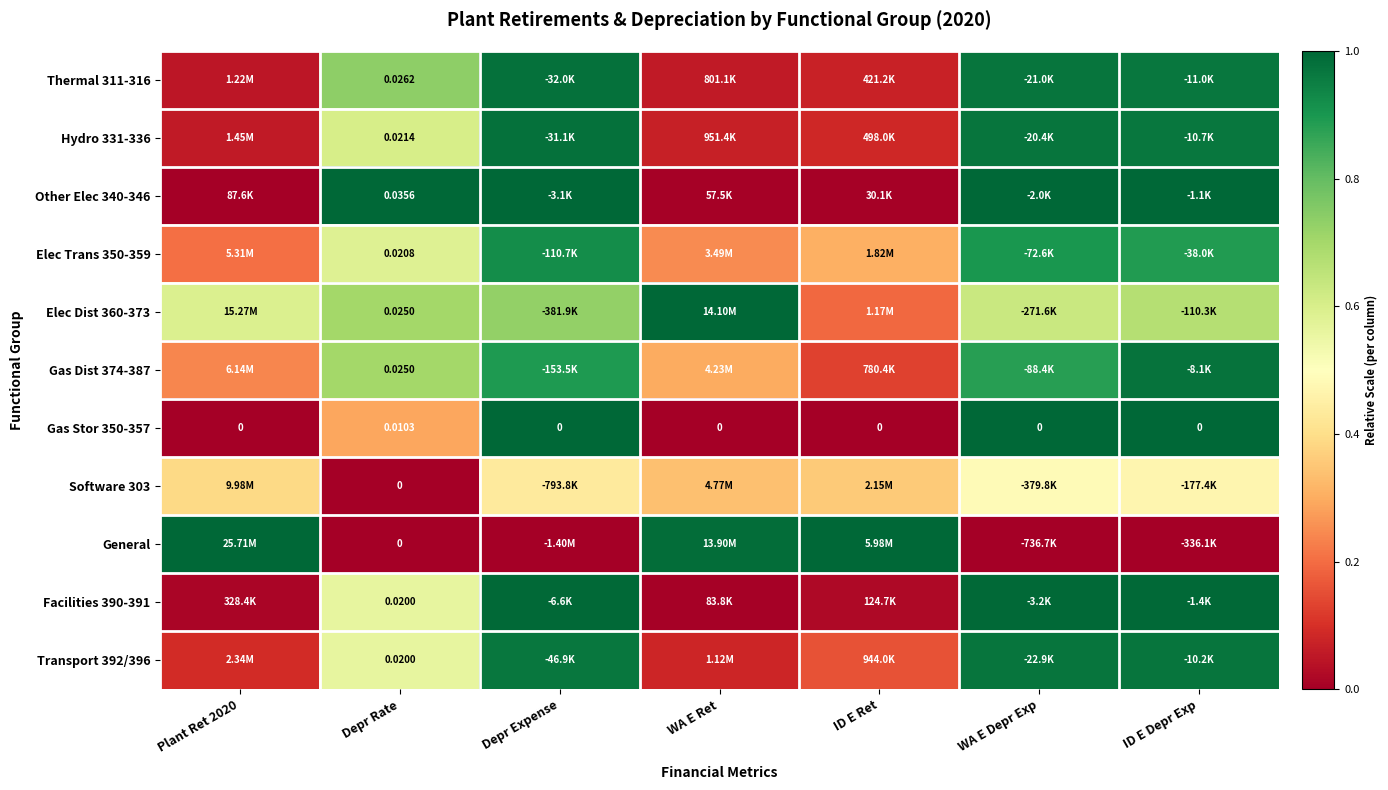

Count the number of data series in this chart.

11